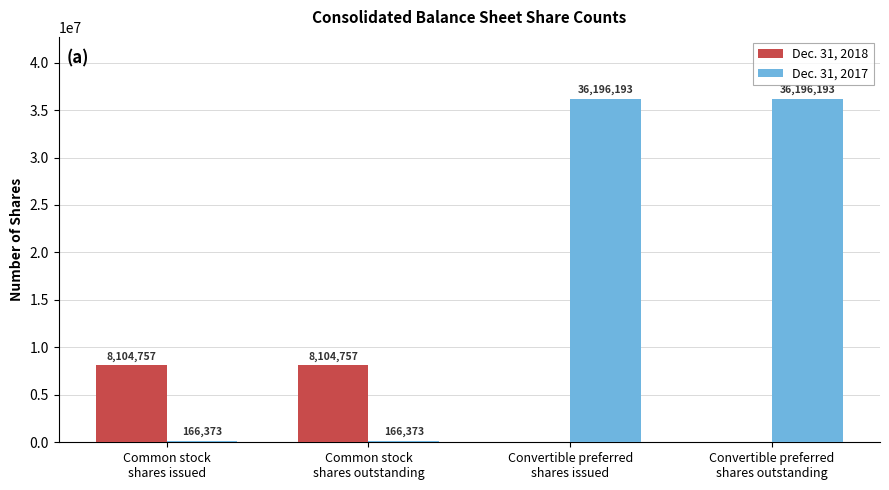

How many Dec. 31, 2018 values are between 0 and 8104757?

4